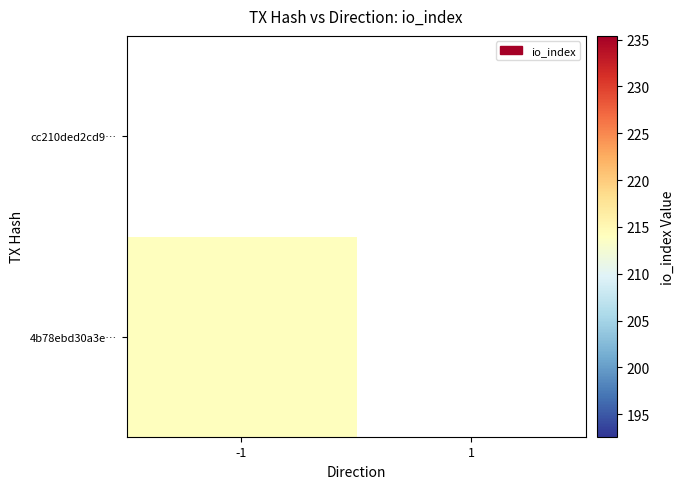

Reading left to right, extract all data points from this chart.

4b78ebd30a3e8f0b24f271fd5f2d4efbd4e3611: 214	0
cc210ded2cd91deda43464d42cf8c206752e24f: 0	0